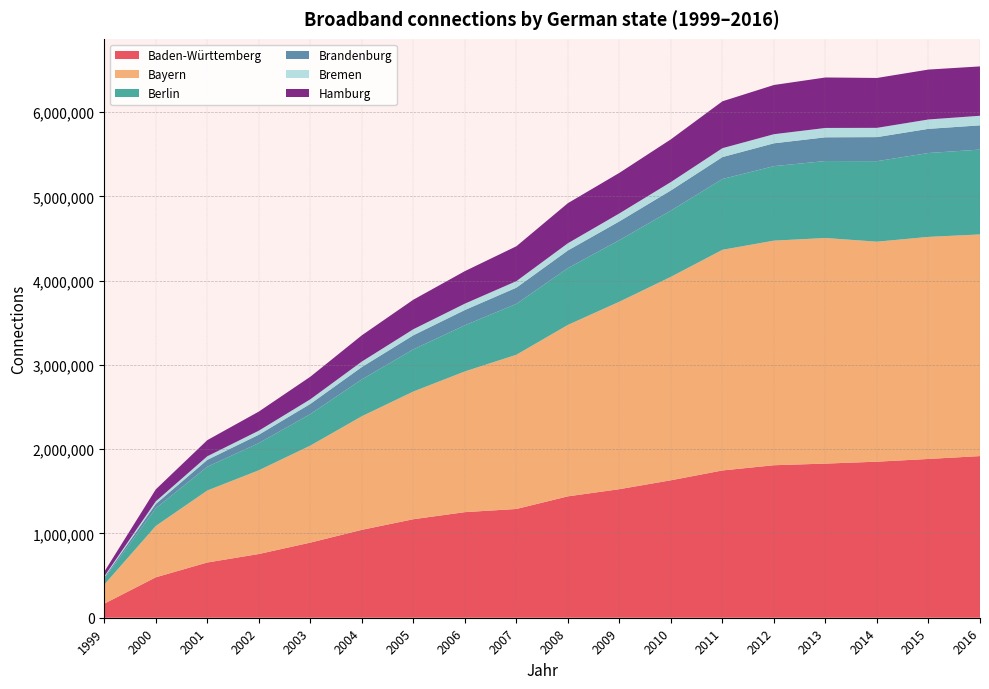

Reading left to right, transcribe all the data shown in this chart.

Baden-Württemberg: 166771	479843	655670	756259	891425	1043233	1169058	1253170	1290803	1440617	1525777	1631430	1747952	1809865	1829381	1851973	1884399	1918435
Bayern: 226216	609344	854176	993773	1151285	1348036	1515624	1669989	1830209	2034612	2224673	2414506	2618495	2665465	2677093	2610952	2635457	2630613
Berlin: 68687	209921	282293	322623	374444	437320	500867	547762	604161	674161	731430	786827	840324	884053	913564	955484	995563	1006806
Brandenburg: 16829	51104	81655	99519	120542	146730	166690	181208	192063	209532	222389	238674	260470	271189	281701	285705	286708	287744
Bremen: 12267	31135	42320	47732	54647	64862	71713	75441	77340	85481	94415	99610	105465	107960	111063	109704	111171	113705
Hamburg: 54904	142297	191585	226713	267929	311736	350542	385927	414063	475748	481364	506829	556460	584036	598997	592192	592440	585772